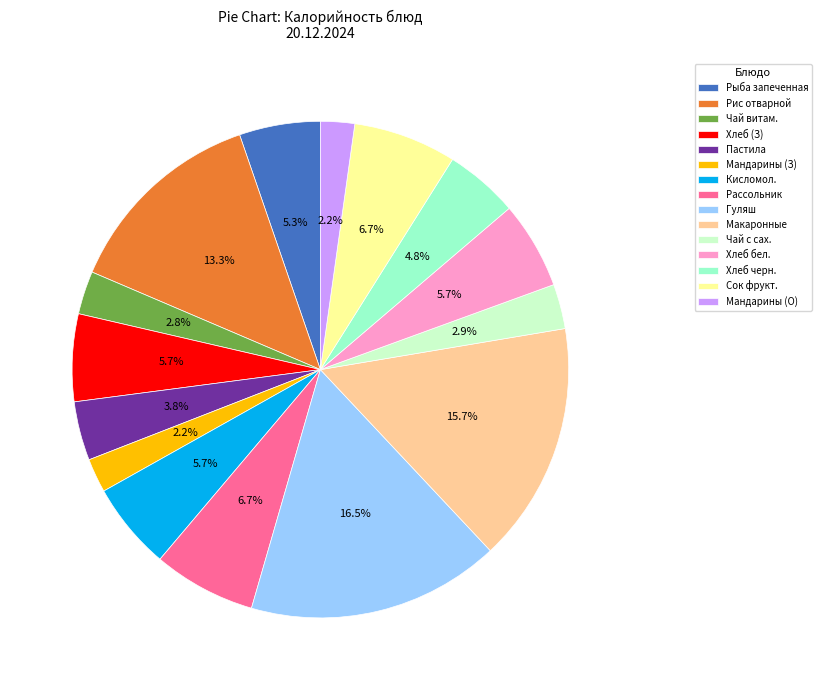

Between Мандарины (О) and Пастила, which is larger?

Пастила